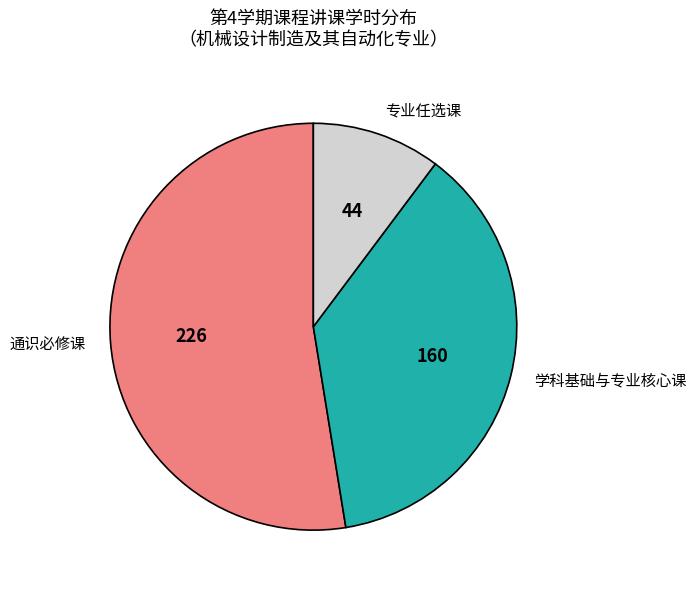

Rank the categories by value from lowest to highest.

专业任选课, 学科基础与专业核心课, 通识必修课